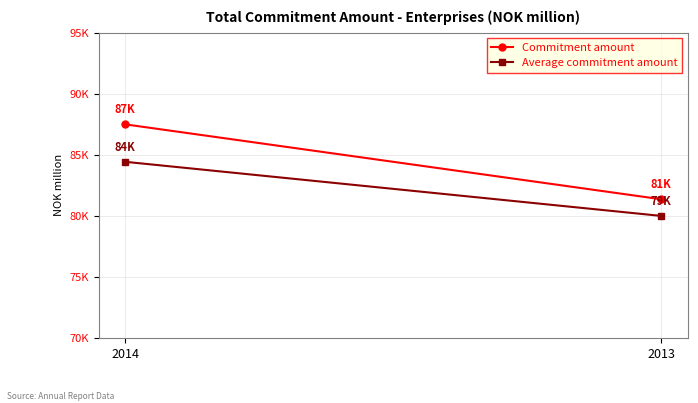

Which series has the widest spread of values?

Commitment amount